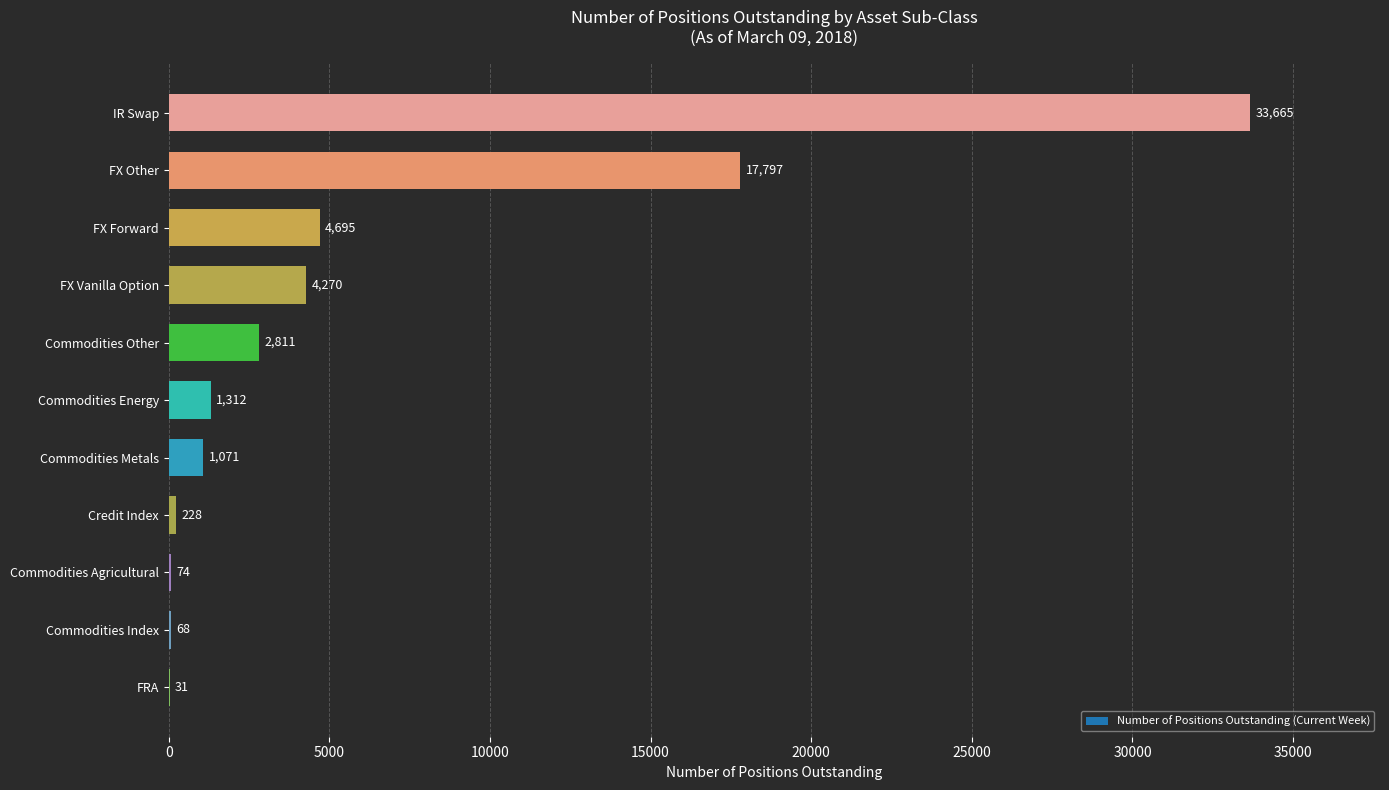

What is the change in value from FX Other to FX Vanilla Option?

-13527